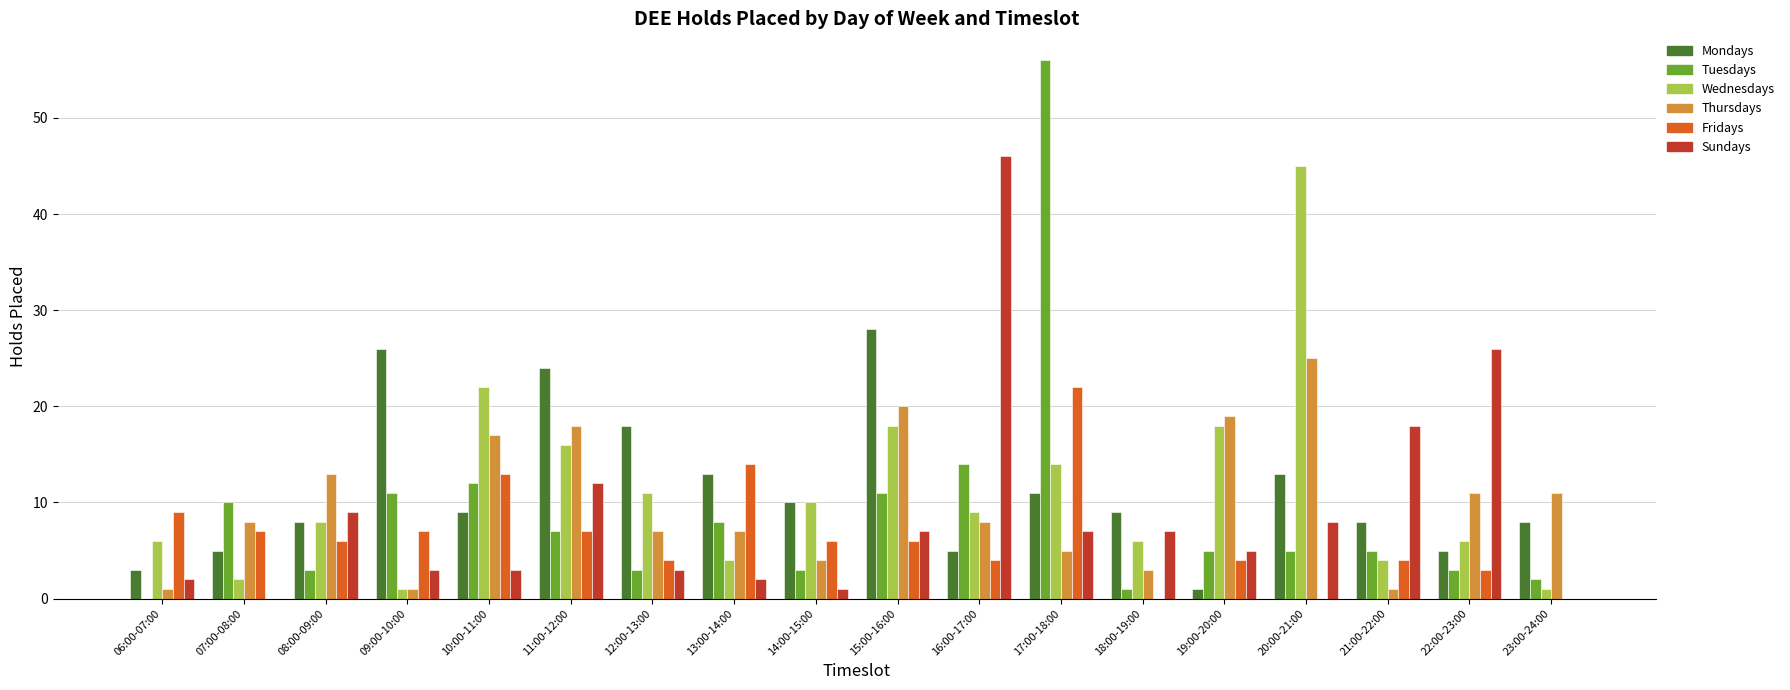

What is the maximum value shown in the chart?

56